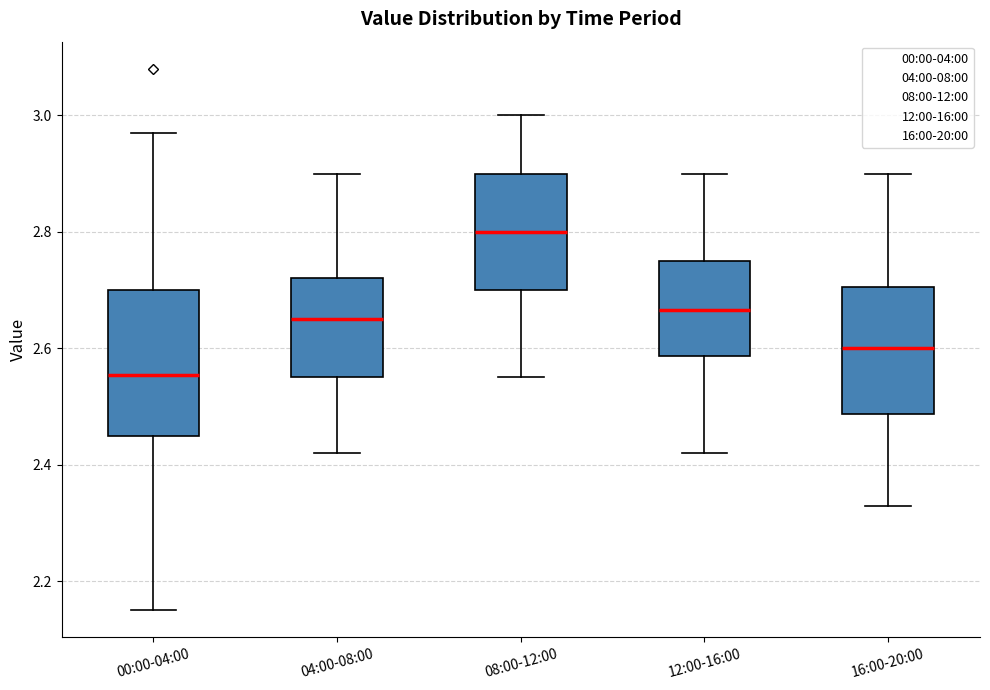

Reading left to right, read every box against the y-axis: the position of its median line, the range the box covers, and the ends of its whiskers. The values are not printed on the chart, so give them approximately, as read against the axis.

00:00-04:00: median 2.56, box 2.46 to 2.70, whiskers 2.16 to 2.98
04:00-08:00: median 2.66, box 2.56 to 2.72, whiskers 2.42 to 2.90
08:00-12:00: median 2.80, box 2.70 to 2.90, whiskers 2.56 to 3.00
12:00-16:00: median 2.66, box 2.58 to 2.76, whiskers 2.42 to 2.90
16:00-20:00: median 2.60, box 2.48 to 2.70, whiskers 2.34 to 2.90